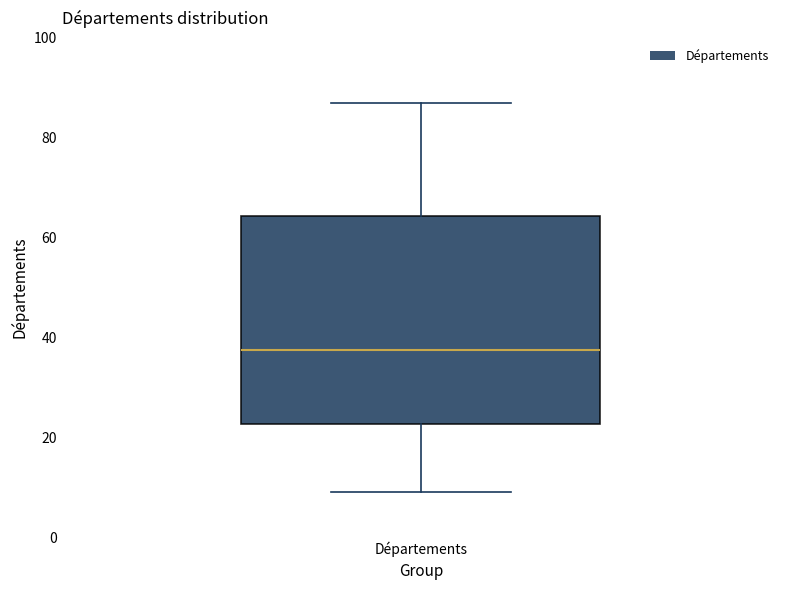

Where does the median line of the box for Départements sit on the y-axis? The values are not printed on the chart, so give them approximately, as read against the axis.

38